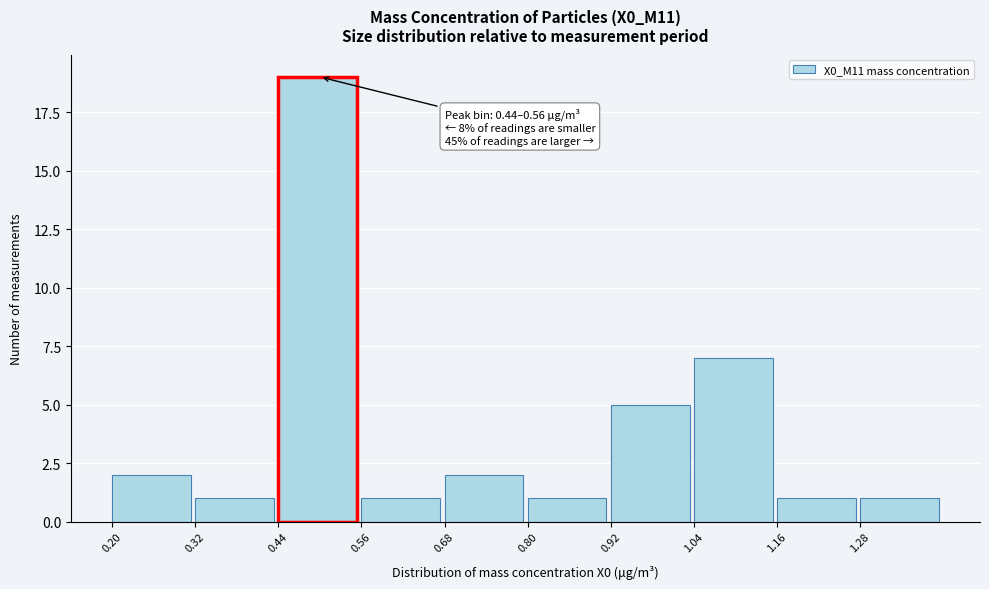

Over which range of the x-axis is the bar tallest?

0.44 to 0.56